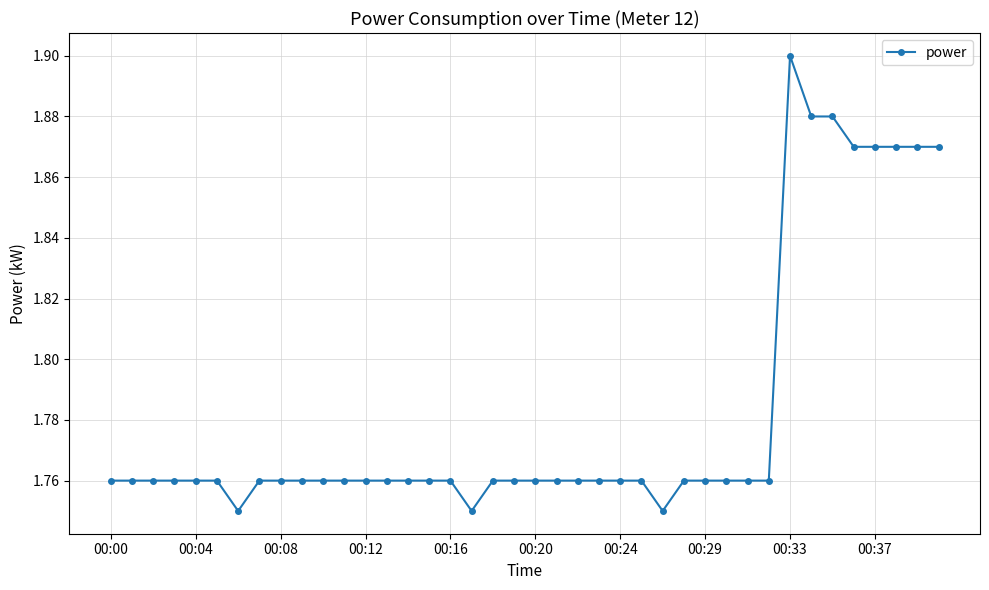

What is the sum of all values?

71.3